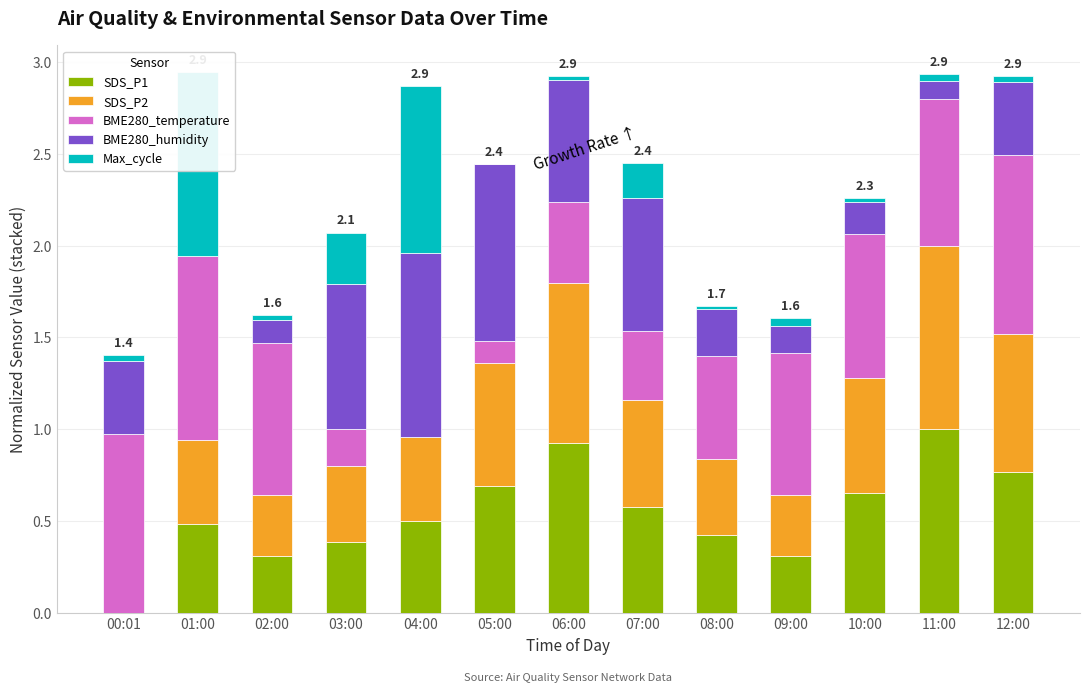

Which category has the highest value in the SDS_P2 series?

11:00